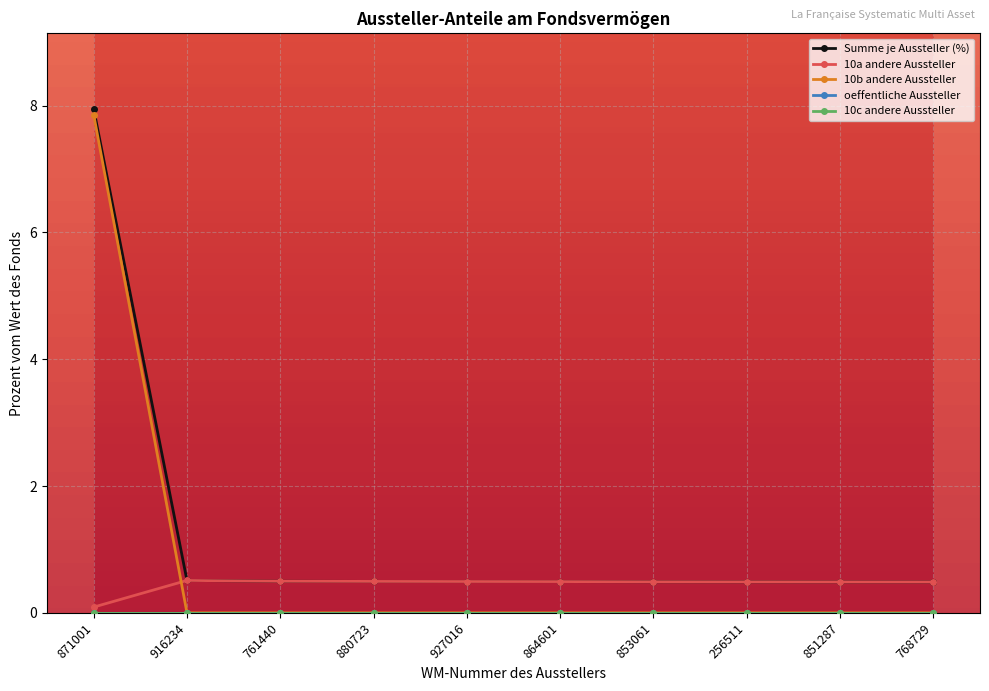

Between 871001 and 256511, which series saw the biggest shift?

10b andere Aussteller